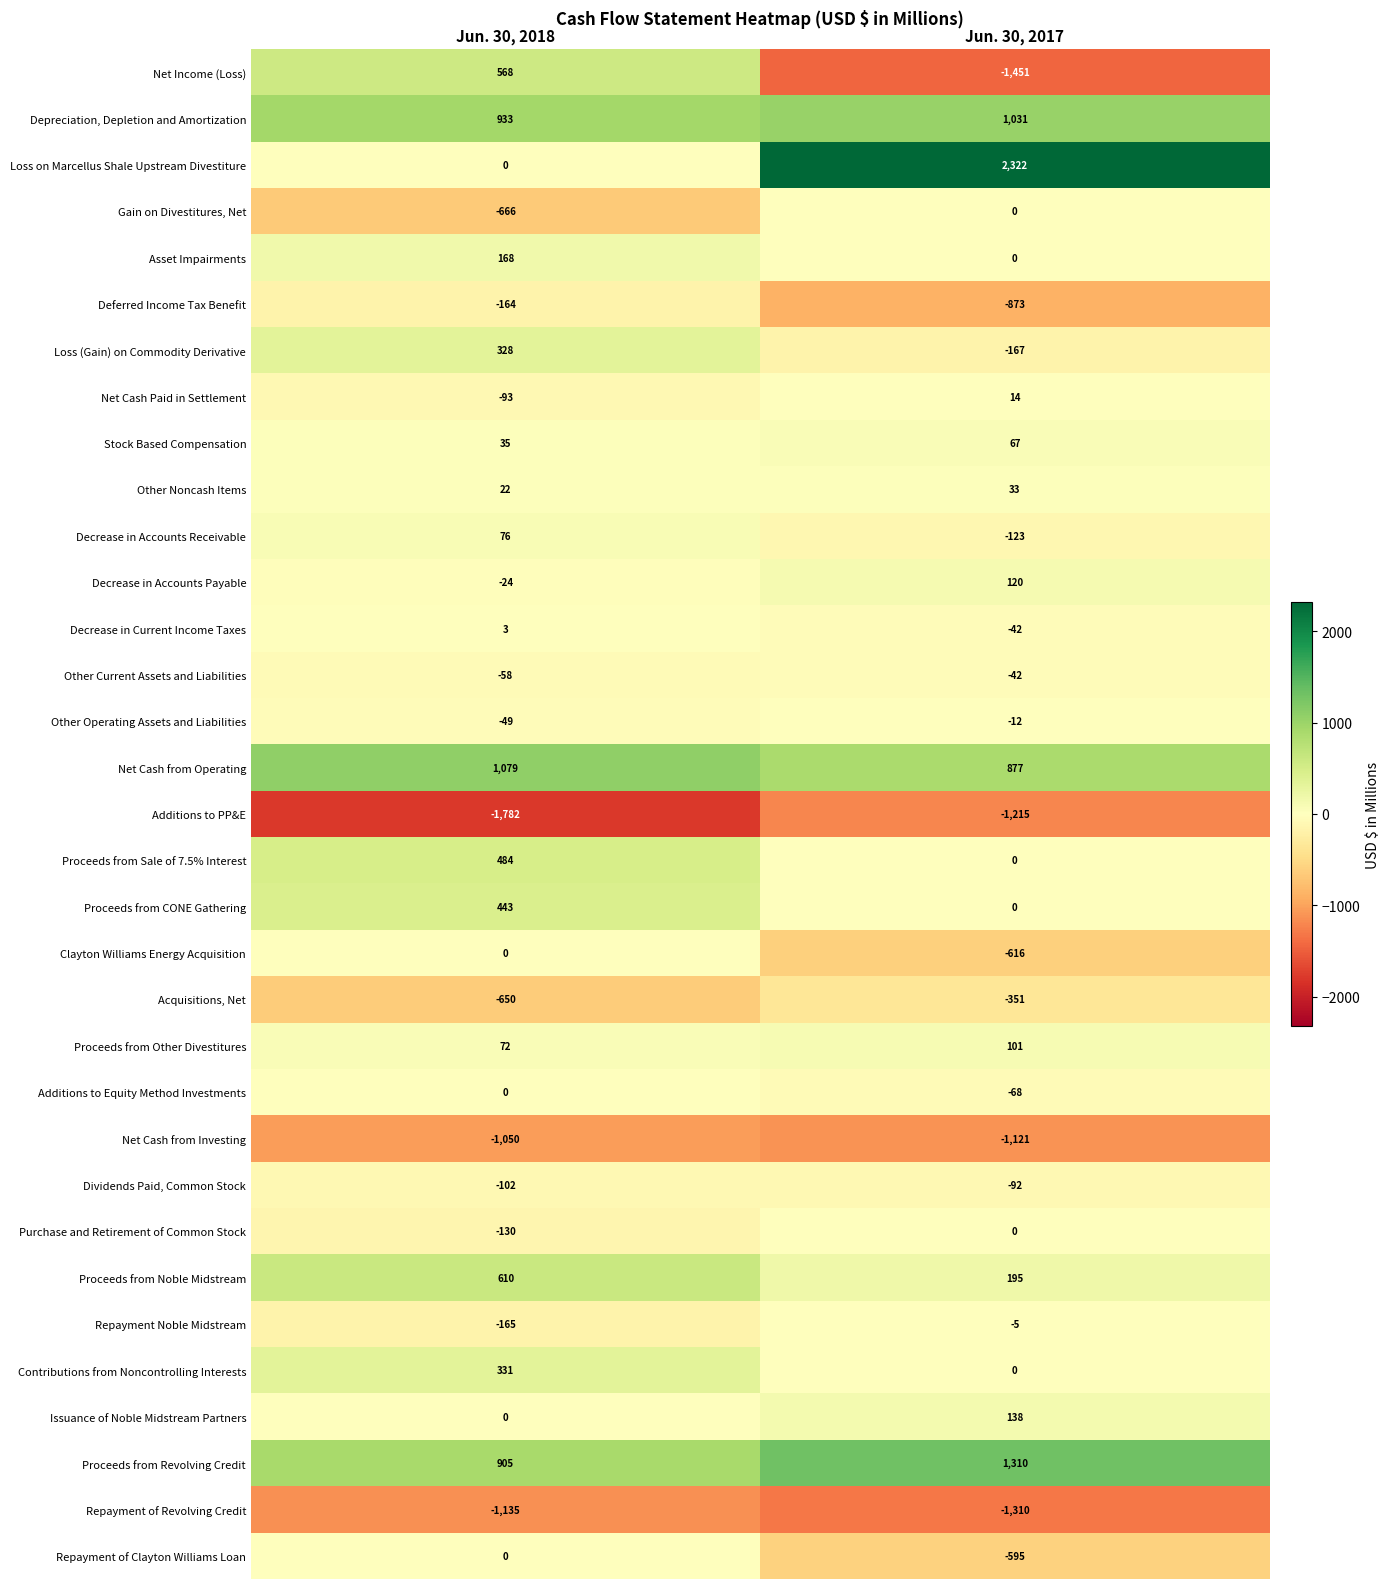

At how many categories does at least one series exceed 786?

2